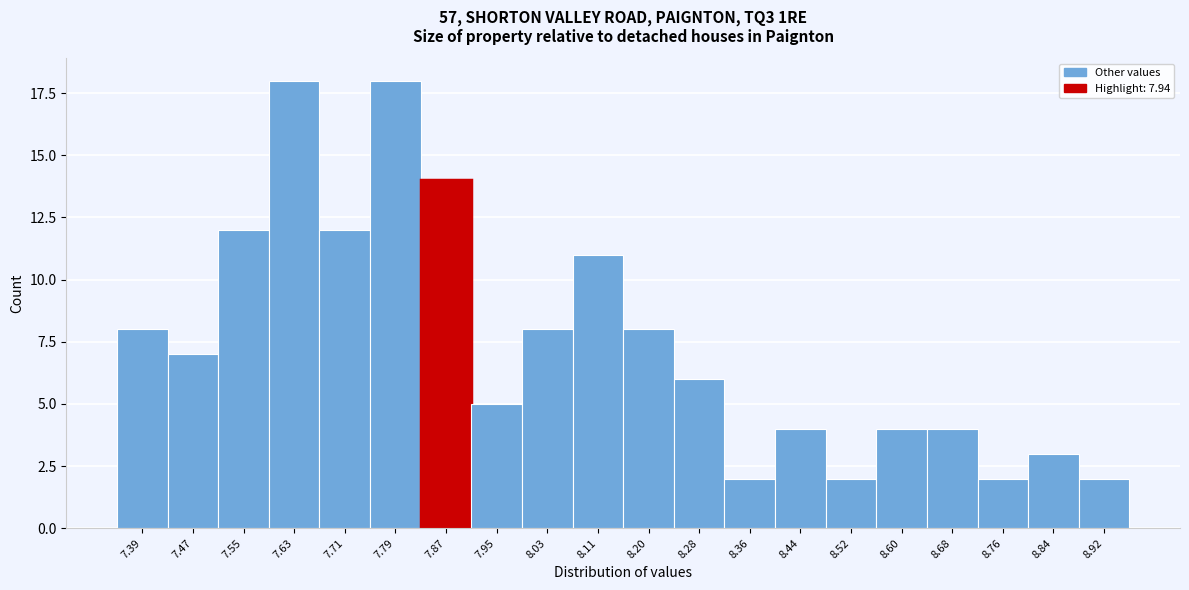

Reading left to right, list all the values displayed in this chart.

7.39=8	7.47=7	7.55=12	7.63=18	7.71=12	7.79=18	7.87=14	7.95=5	8.03=8	8.11=11	8.20=8	8.28=6	8.36=2	8.44=4	8.52=2	8.60=4	8.68=4	8.76=2	8.84=3	8.92=2